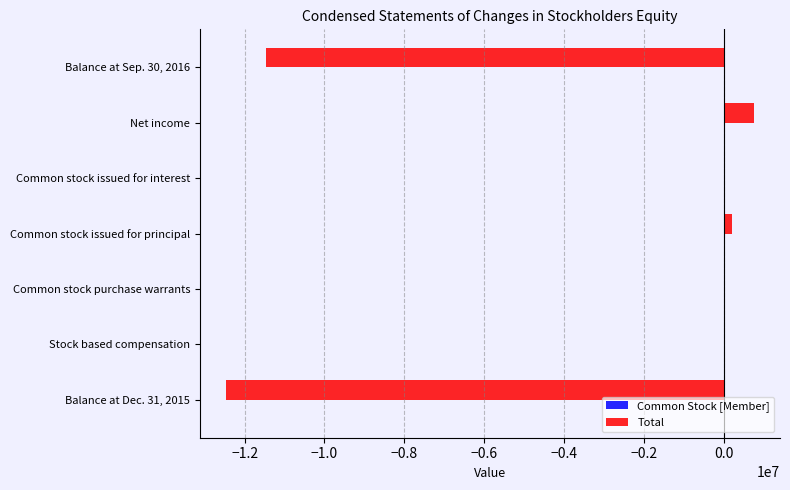

What is the sum of all Total values?

-22936770